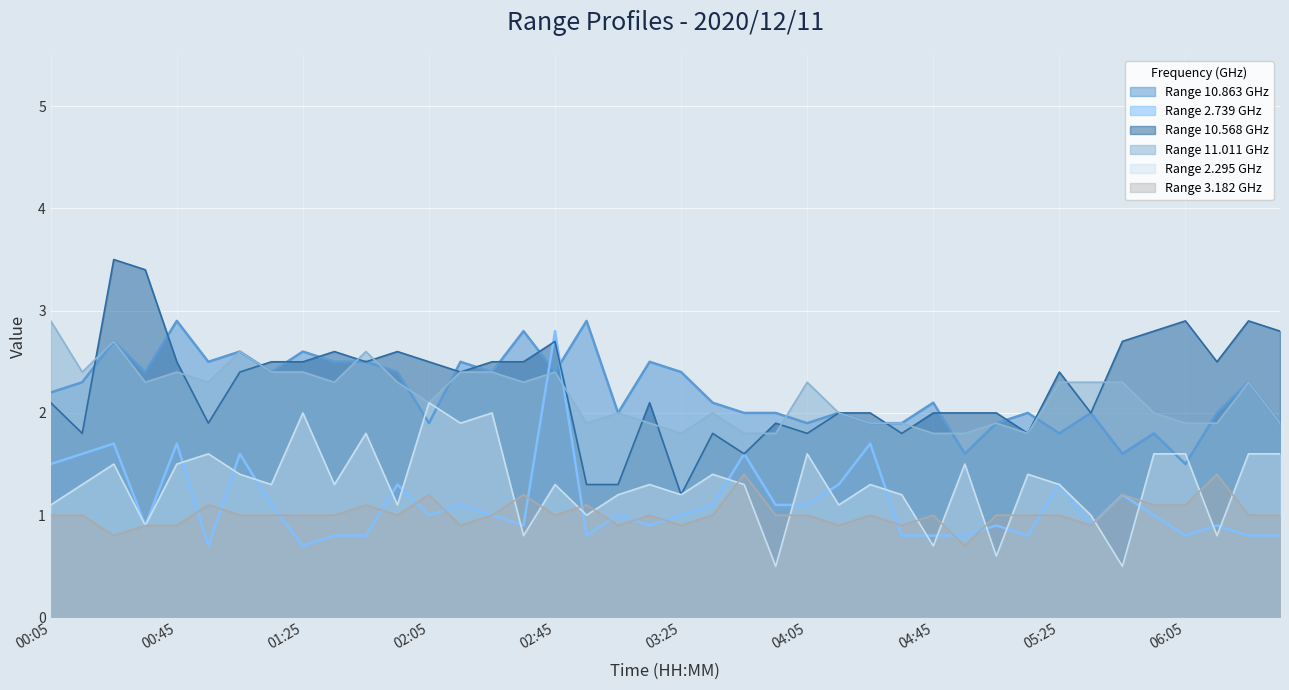

In 2.739, how many points are lower than both neighbors (excluding endpoints)?

10